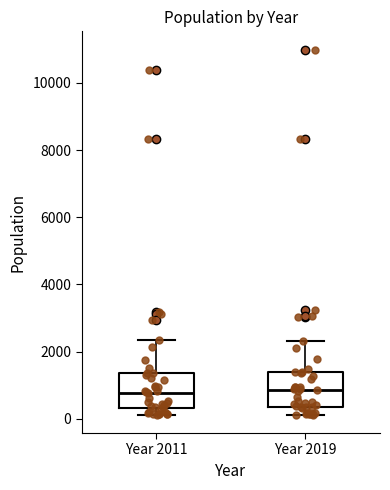

Reading left to right, transcribe this box plot: for each box, give where its median line is, the range the box spans, and where its two whiskers end, as read against the y-axis. The values are not printed on the chart, so give them approximately, as read against the axis.

Year 2011: median 800, box 400 to 1400, whiskers 200 to 2400
Year 2019: median 800, box 400 to 1400, whiskers 200 to 2400